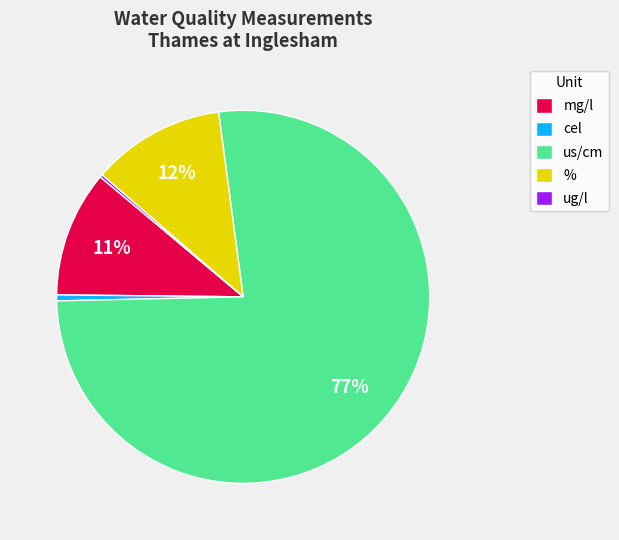

What is the majority slice?

us/cm